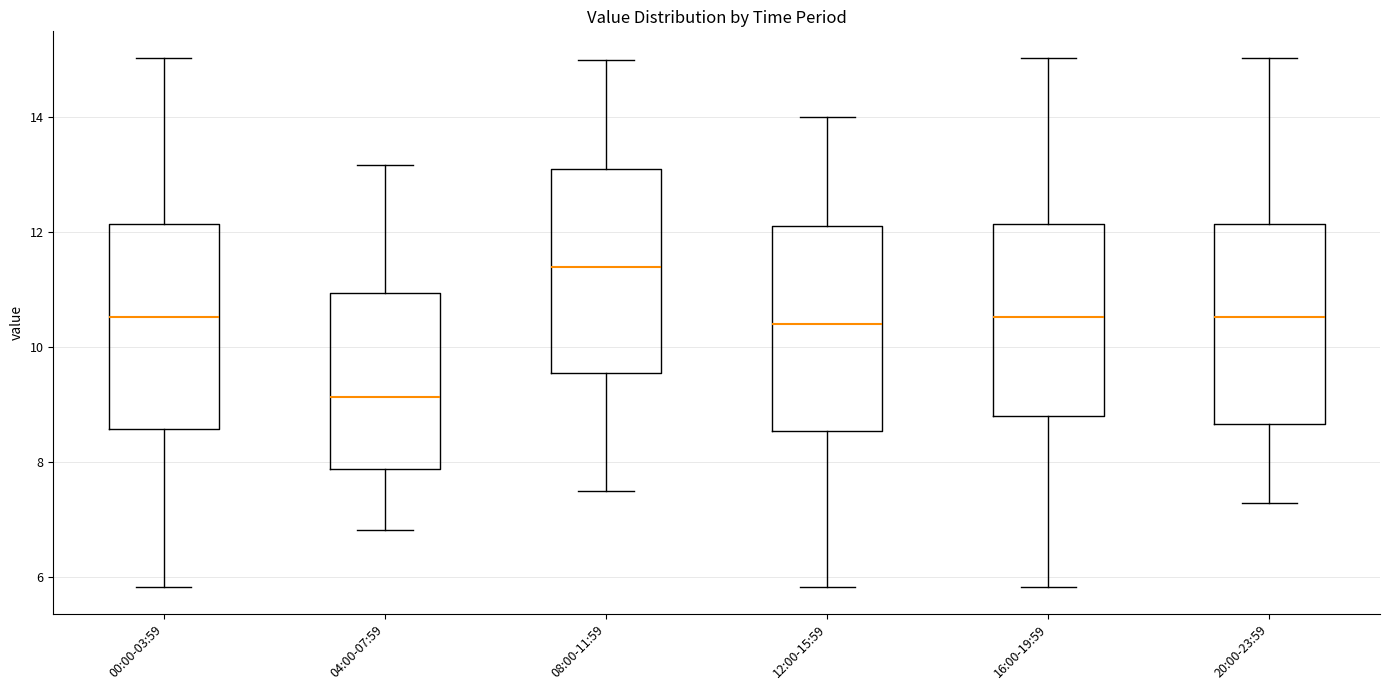

Where does the upper whisker of the box for 00:00-03:59 end on the y-axis? The values are not printed on the chart, so give them approximately, as read against the axis.

15.0